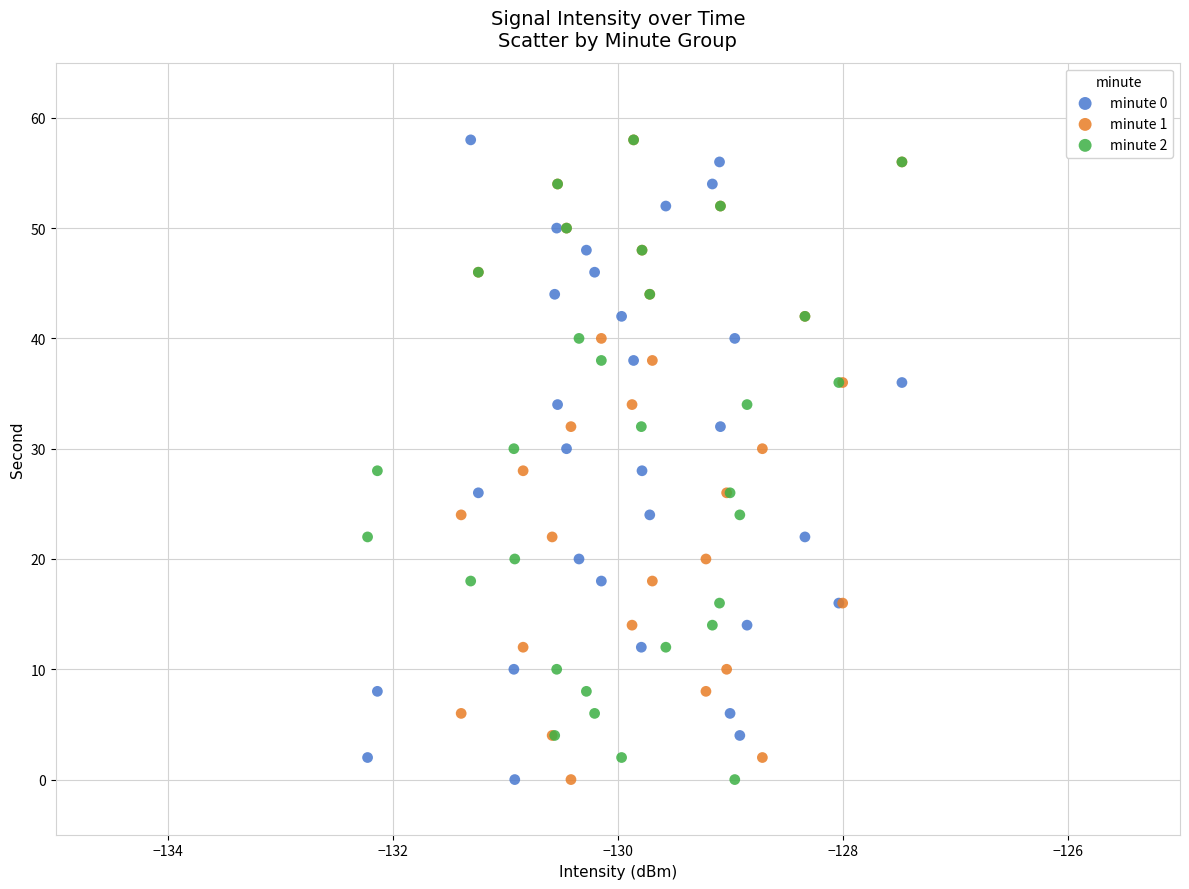

What are all the series names shown in the legend?

minute 0, minute 1, minute 2